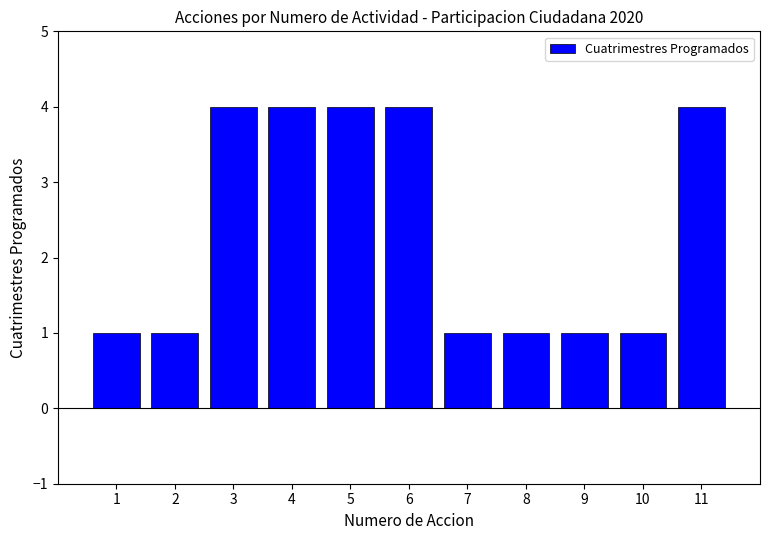

Approximately how many times larger is the value at 3 compared to 9?

4.0